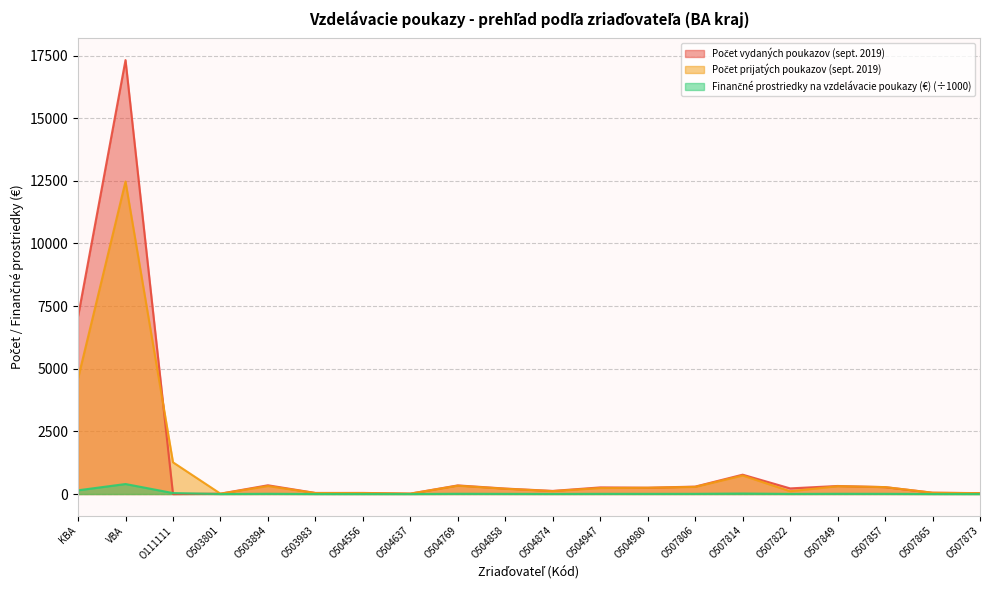

The Počet prijatých poukazov (sept. 2019) series shows 92.7 at O507865. True or false?

False